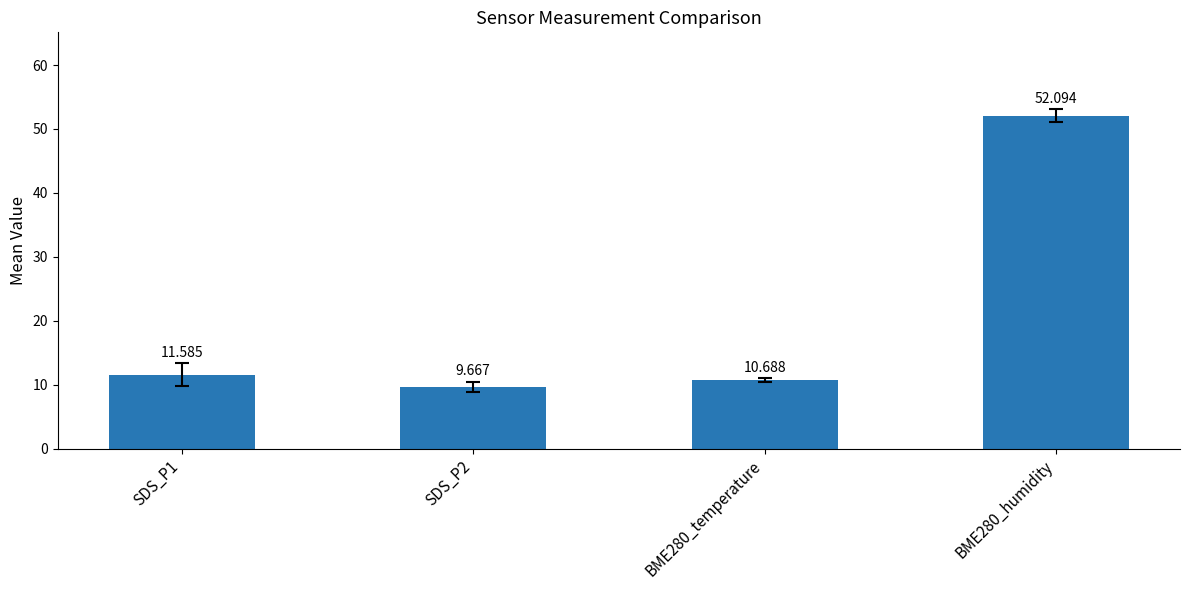

Reading left to right, extract all data points from this chart.

SDS_P1=11.6	SDS_P2=9.7	BME280_temperature=10.7	BME280_humidity=52.1